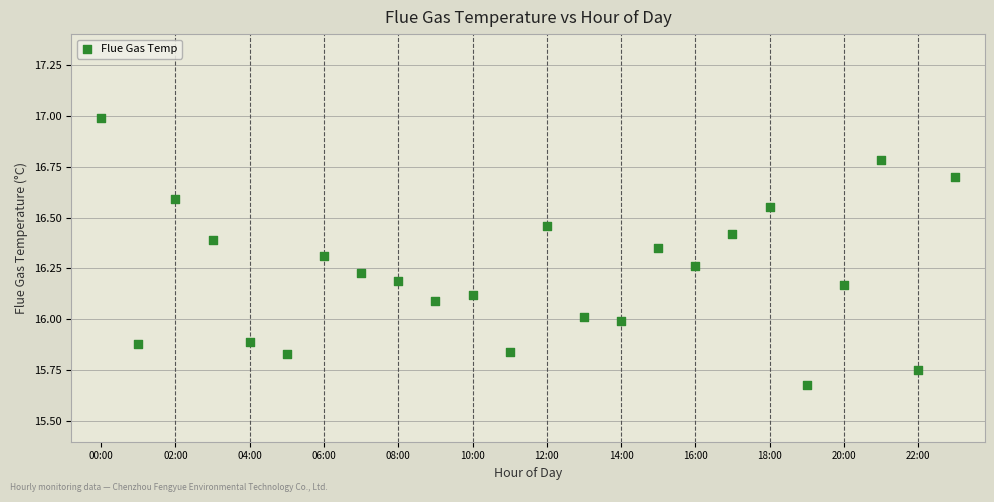

What is the range of Y values (max minus min)?

1.3